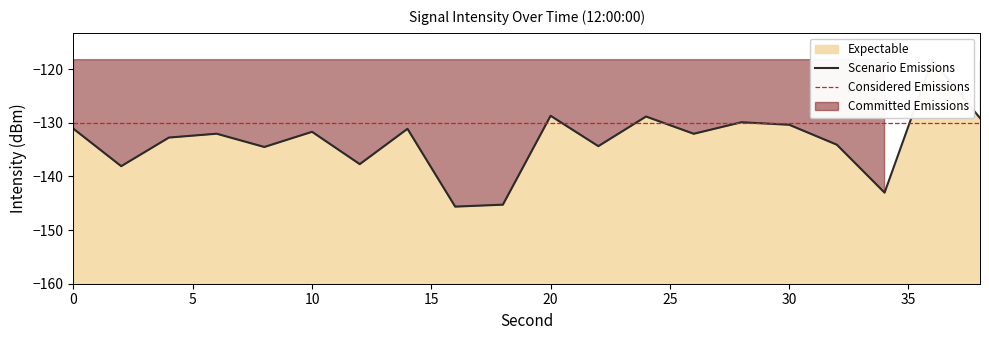

List the labels in order of value, smallest first.

16, 18, 34, 2, 12, 8, 22, 32, 4, 26, 6, 10, 14, 0, 30, 28, 38, 24, 20, 36